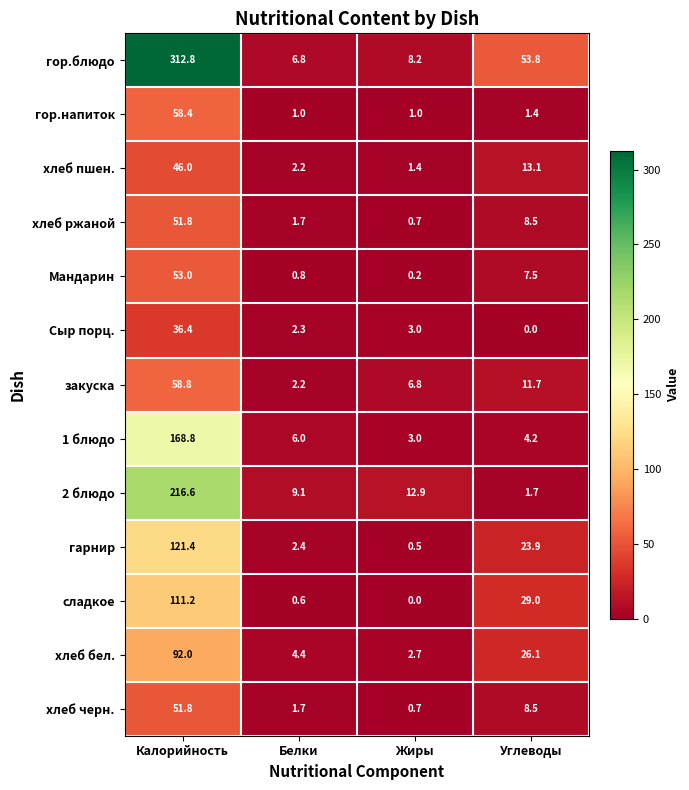

Is it true that сладкое equals 11.3 at Углеводы?

False